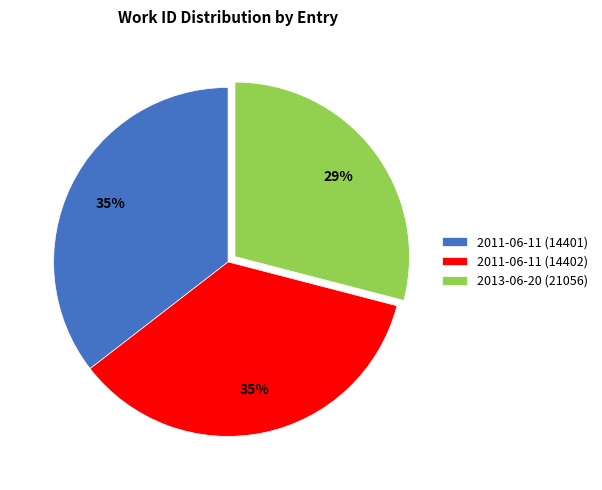

Is the sum of 2013-06-20 (21056) and 2011-06-11 (14402) greater than half?

Yes